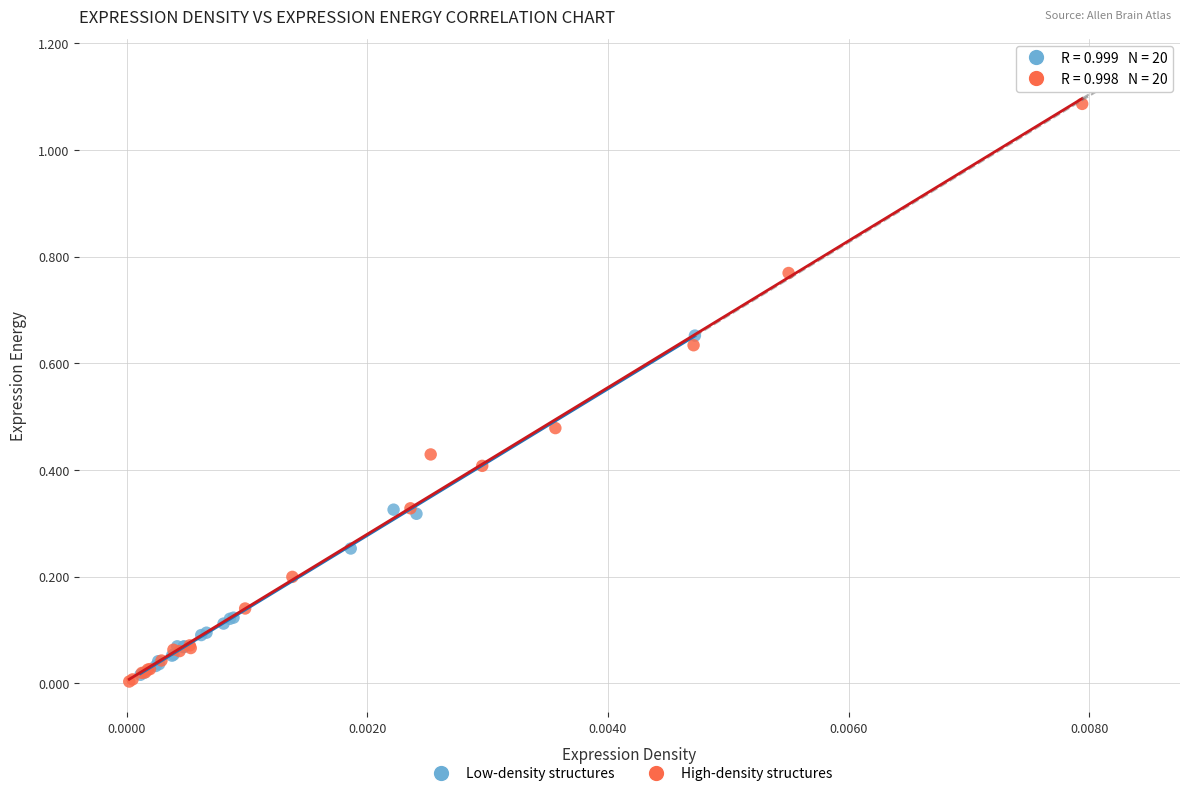

Which series contains the highest Y value?

High-density structures